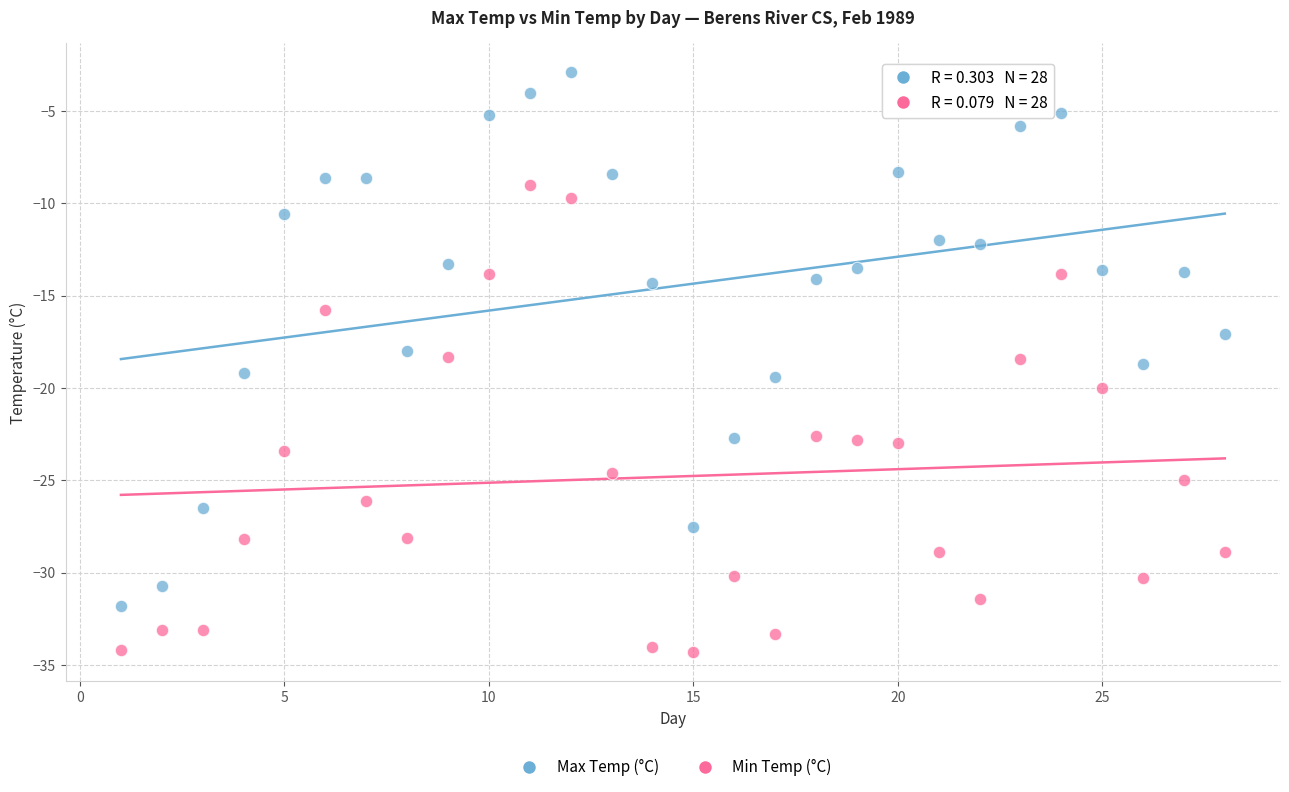

What are all the series names shown in the legend?

Max Temp (°C), Min Temp (°C)